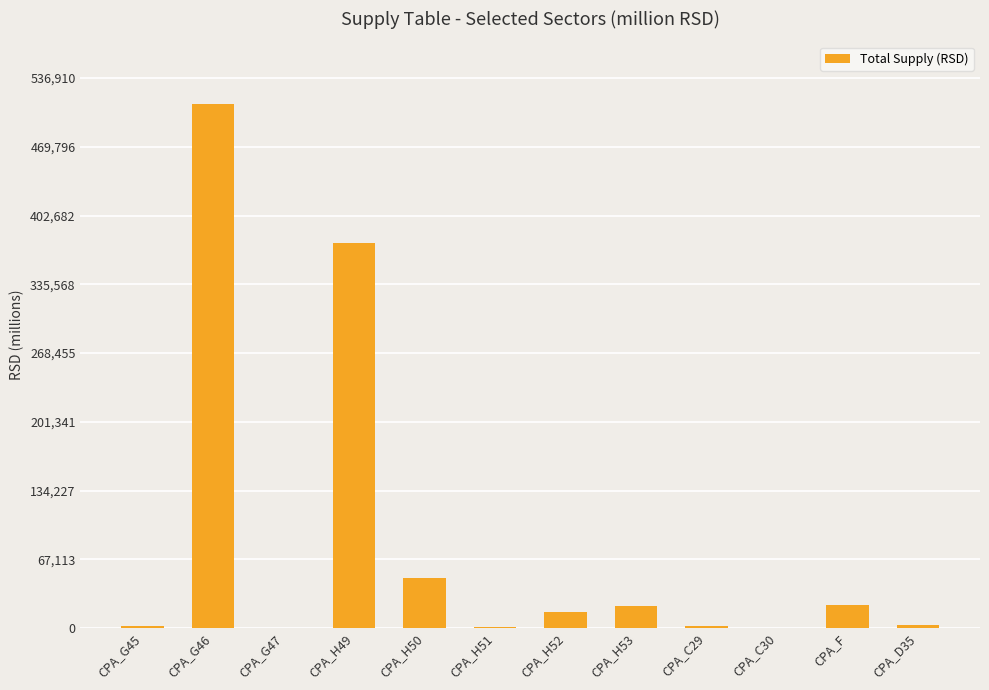

Is it true that the value at CPA_H49 is 375561?

True